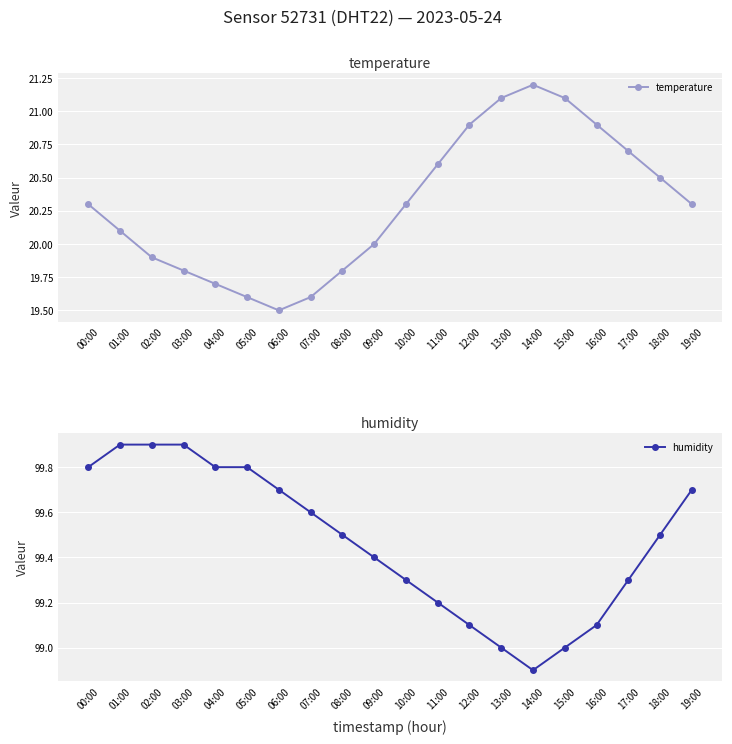

What is the total value across all series at 00:00?

120.1